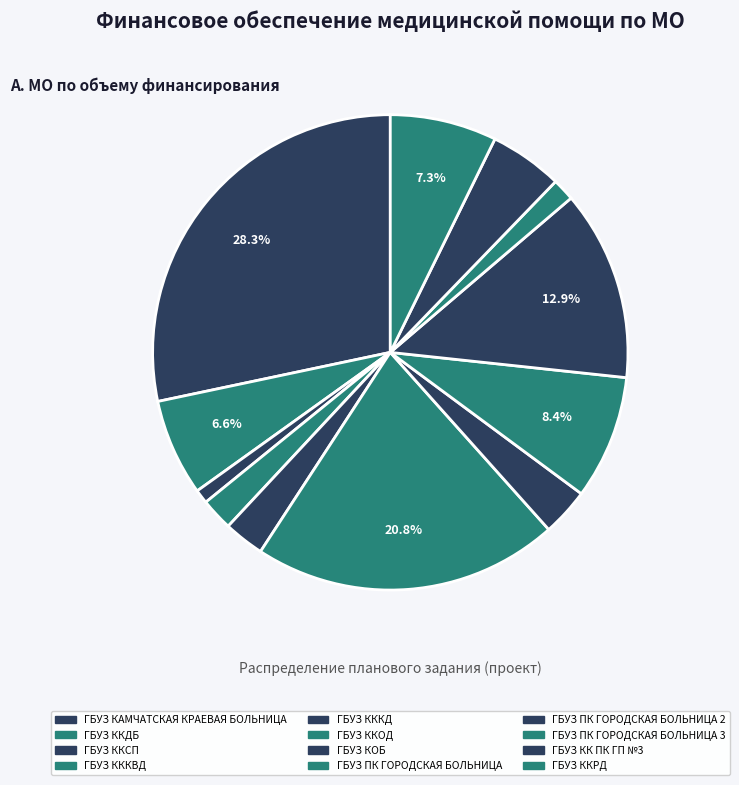

Count the number of slices in the pie.

12